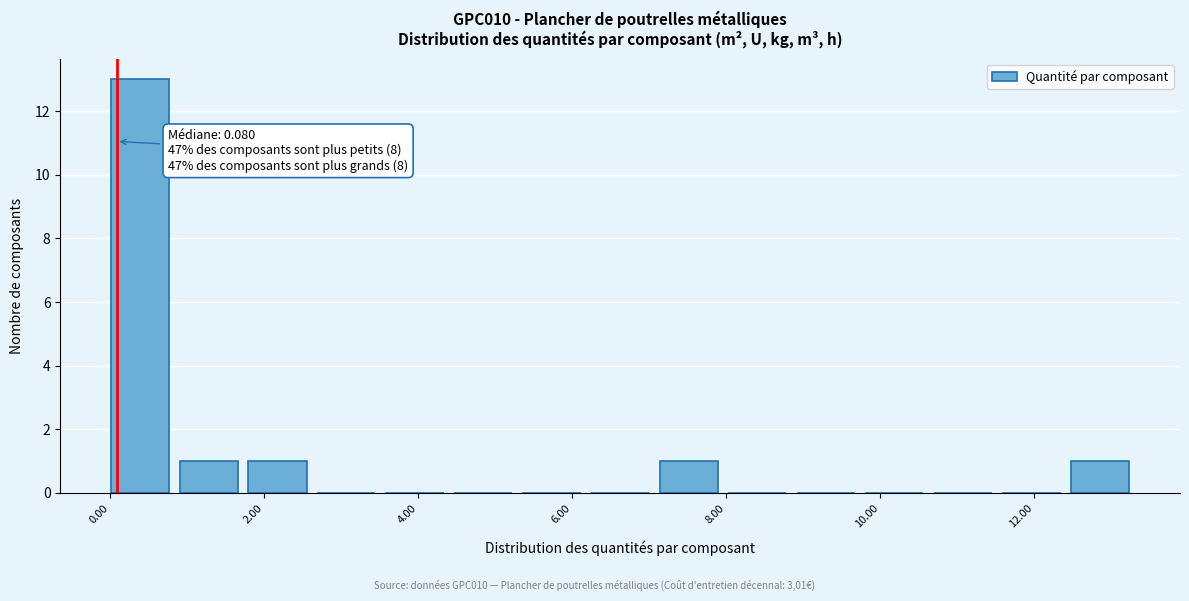

Which range on the x-axis has the tallest bar?

0.0 to 1.0